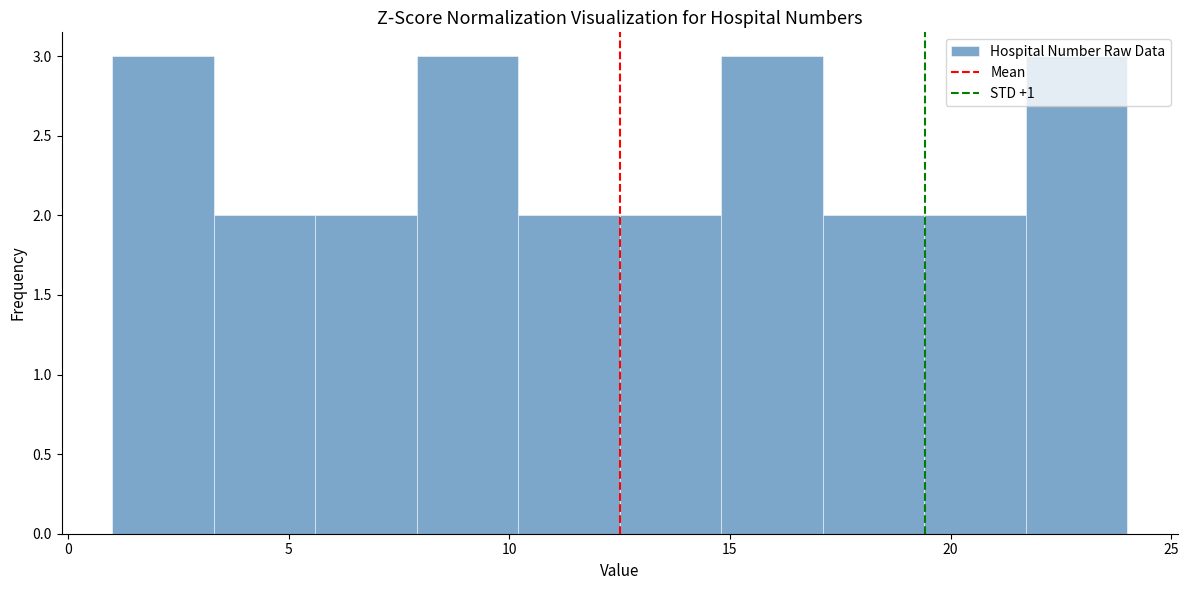

What is the height of the bar covering 3.3 to 5.6 on the x-axis? Neither the bar edges nor the heights are printed on the chart, so give them approximately, as read against the axes.

2